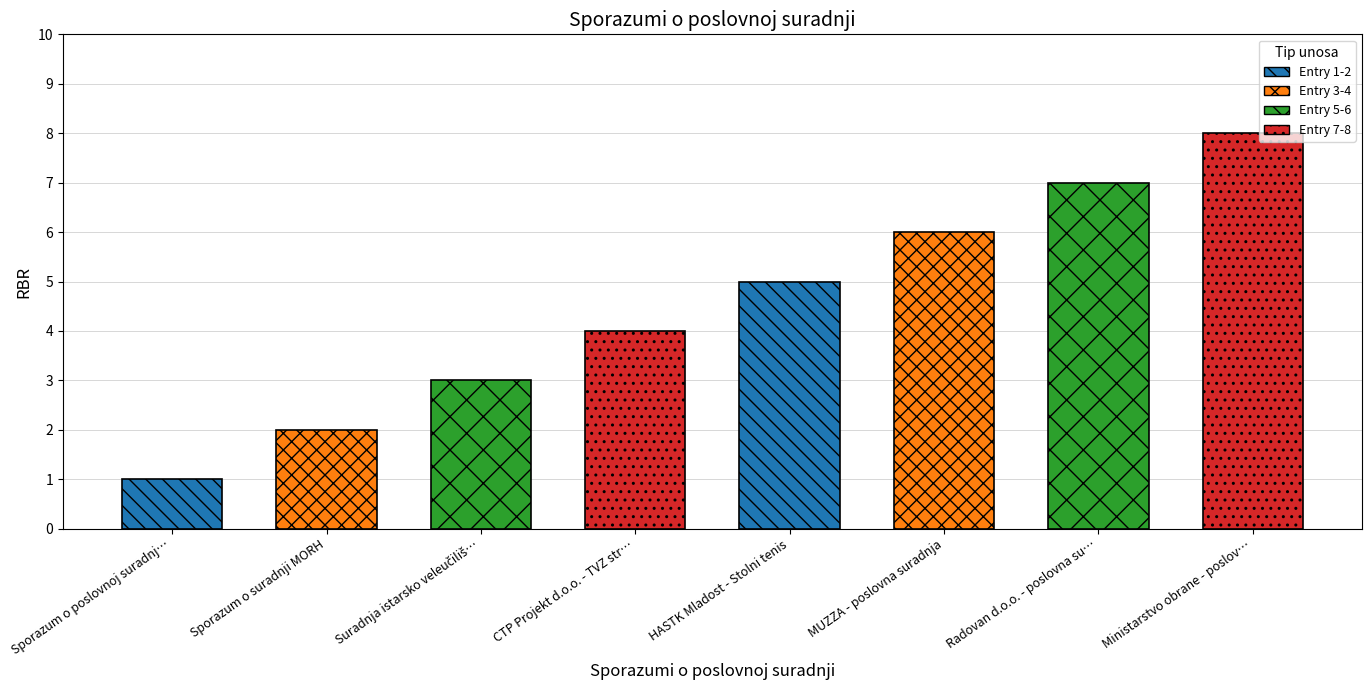

What is the difference between the second highest and minimum values?

6